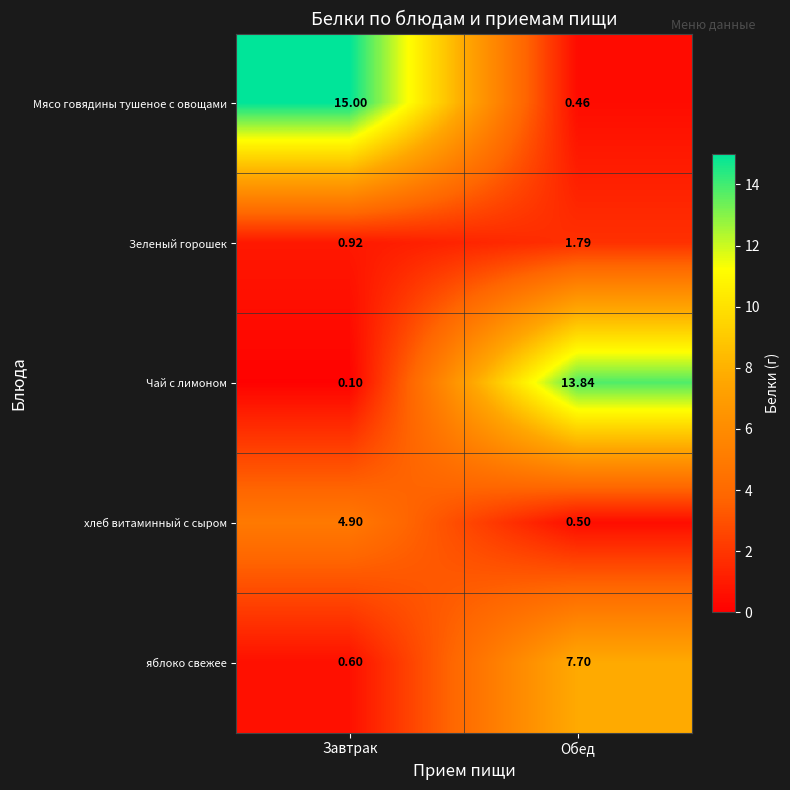

Which series changed the most between Завтрак and Обед?

Мясо говядины тушеное с овощами